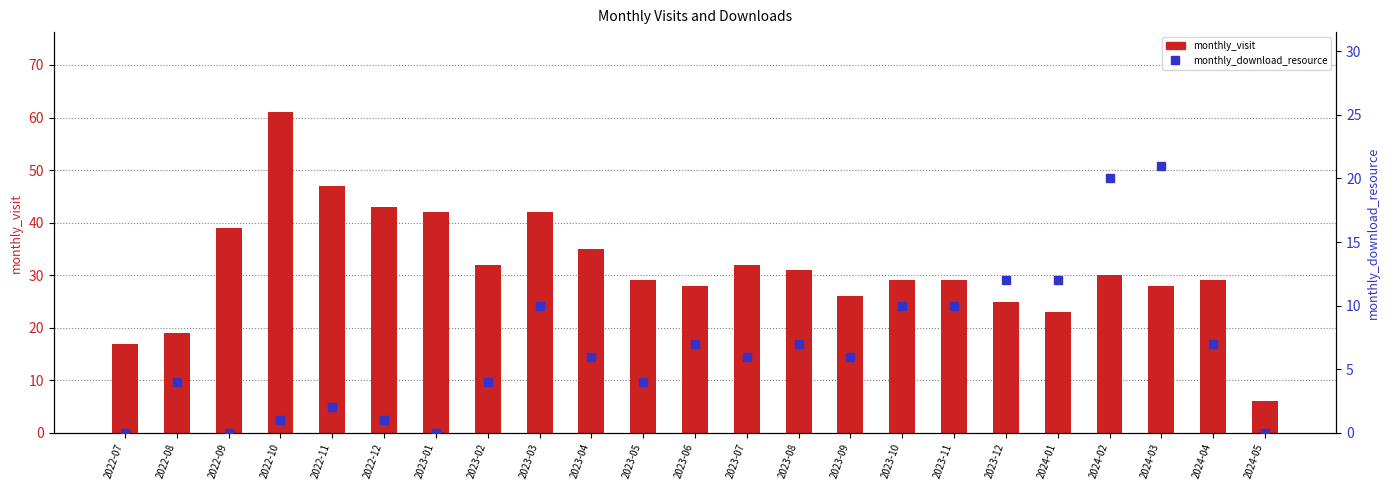

Rank the categories by monthly_download_resource value from lowest to highest.

2022-07, 2022-09, 2023-01, 2024-05, 2022-10, 2022-12, 2022-11, 2022-08, 2023-02, 2023-05, 2023-04, 2023-07, 2023-09, 2023-06, 2023-08, 2024-04, 2023-03, 2023-10, 2023-11, 2023-12, 2024-01, 2024-02, 2024-03